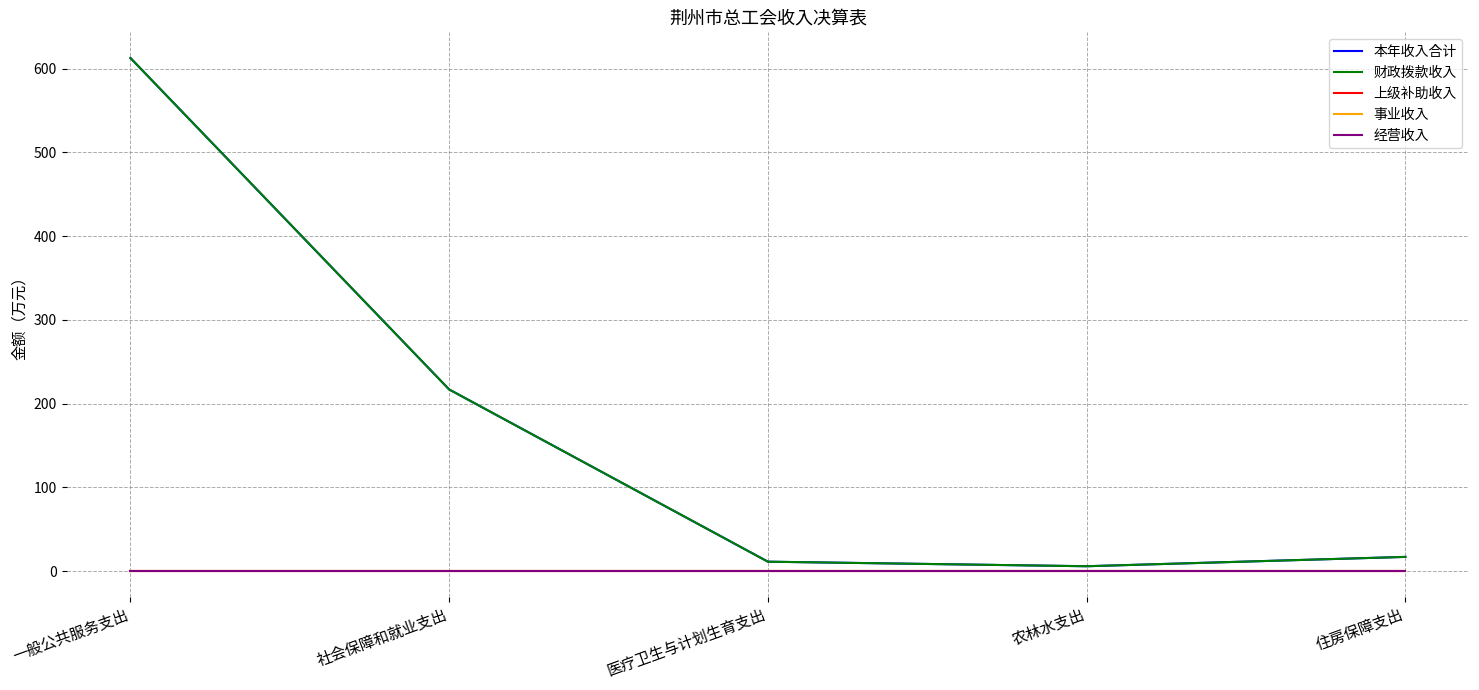

Reading left to right, what are all the values shown in this chart?

本年收入合计: 612.7	217.0	11.4	6.0	17.1
财政拨款收入: 612.7	217.0	11.4	6.0	17.1
上级补助收入: 0.0	0.0	0.0	0.0	0.0
事业收入: 0.0	0.0	0.0	0.0	0.0
经营收入: 0.0	0.0	0.0	0.0	0.0